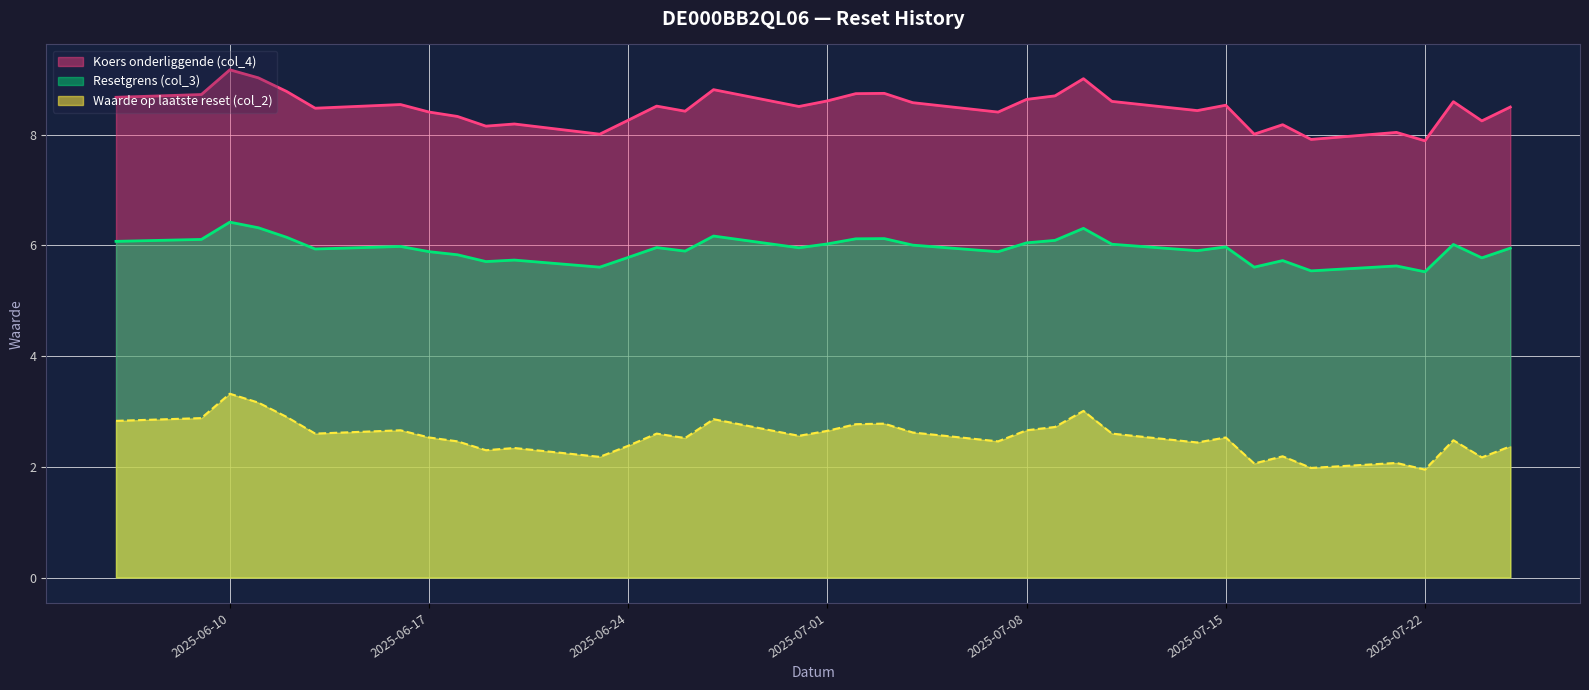

The Waarde op laatste reset (col_2) series shows 2.8 at 2025-07-02. True or false?

True